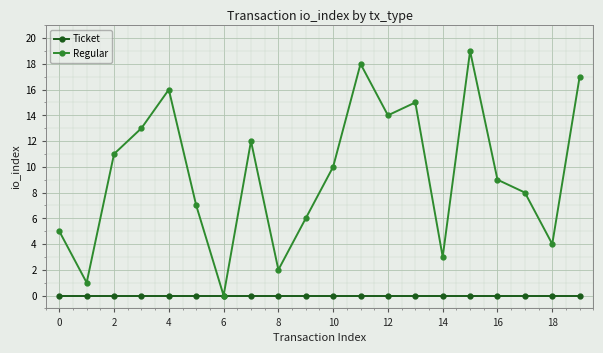

What is the greatest value displayed?

19